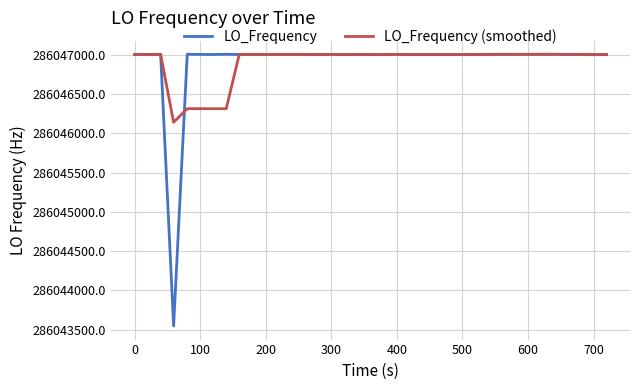

What is the minimum value shown in the chart?

286043547.6